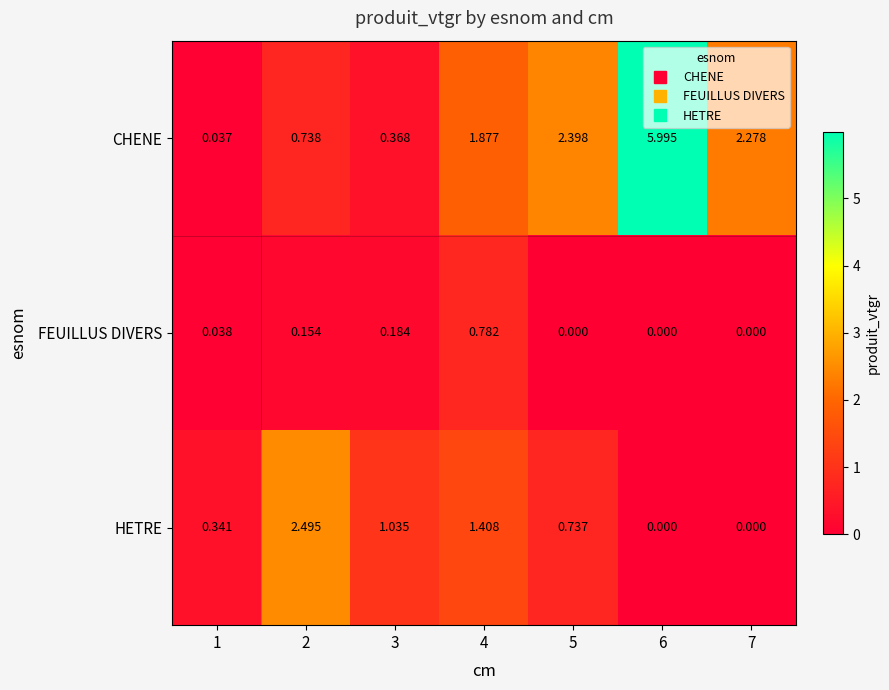

Between 4 and 5, which series saw the biggest shift?

FEUILLUS DIVERS